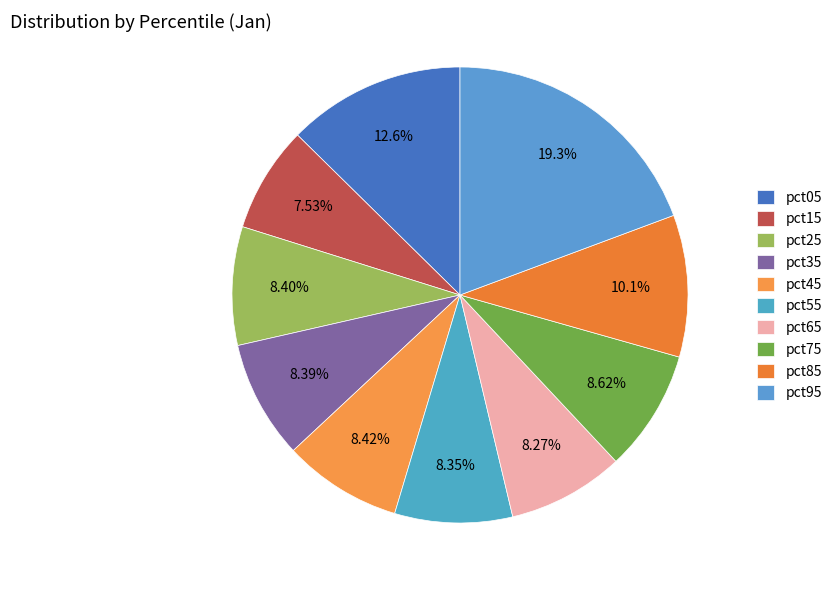

The pct05 slice represents 1% of the pie. True or false?

False